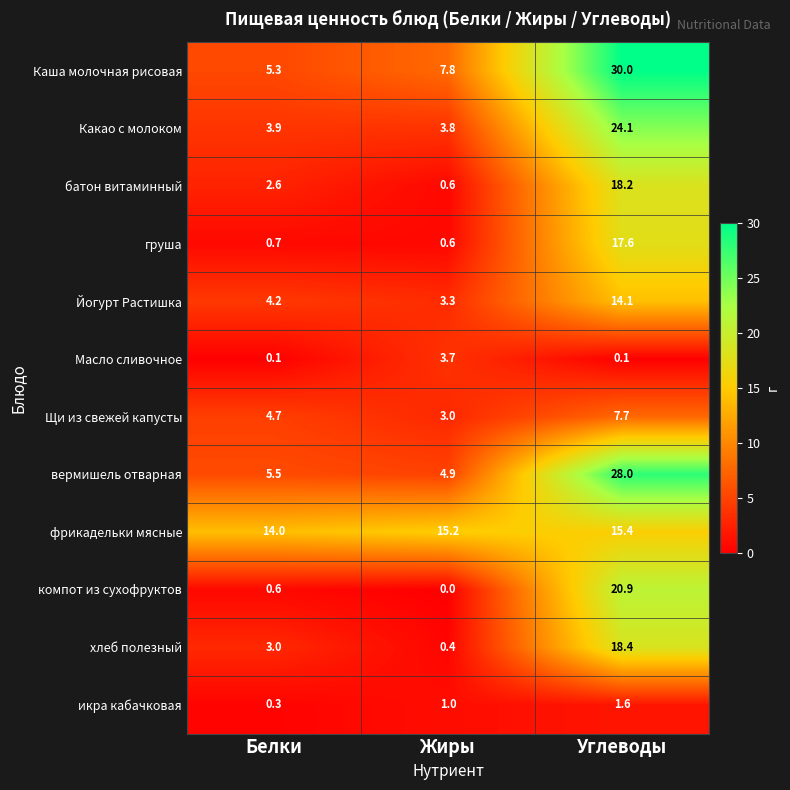

Rank the categories by батон витаминный value from lowest to highest.

Жиры, Белки, Углеводы